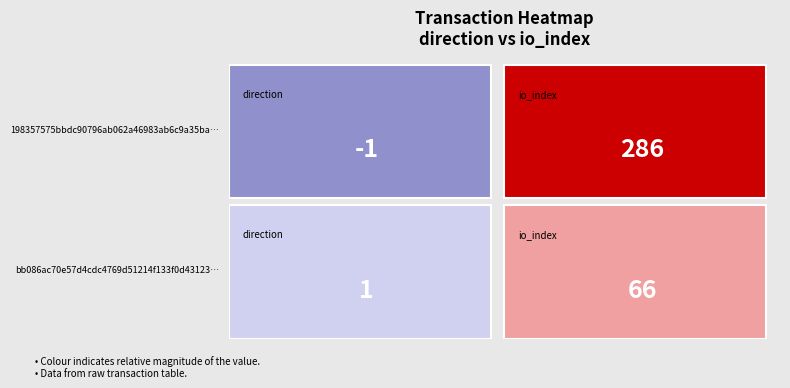

Reading left to right, what are all the values shown in this chart?

198357575bbdc90796ab062a46983ab6c9a35ba: 0=-1	1=286
bb086ac70e57d4cdc4769d51214f133f0d43123: 0=1	1=66